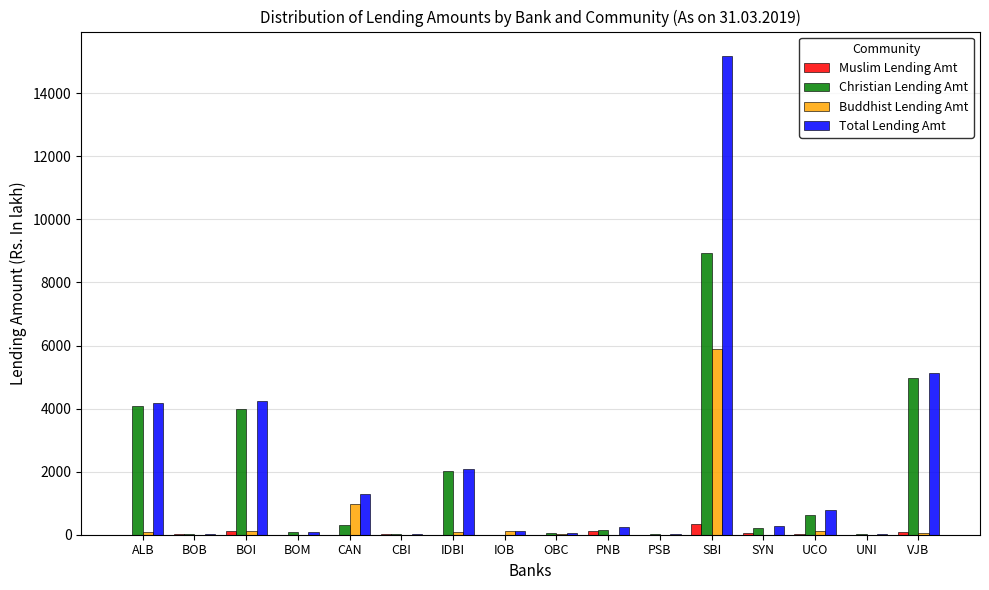

At which category is the sum across all series the highest?

SBI